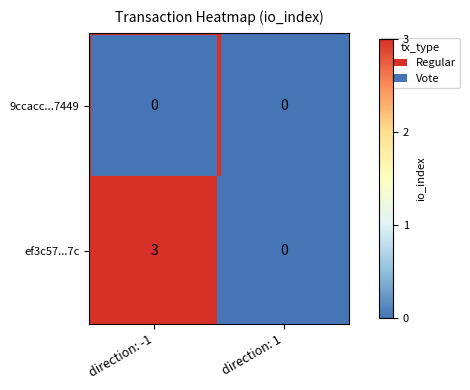

What is the greatest value displayed?

3